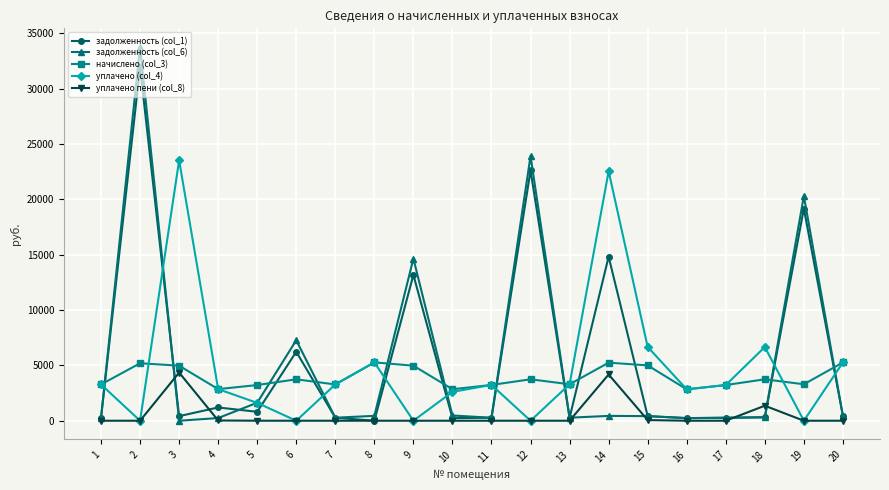

What is the sum of the задолженность (col_1) values at 8 and 14?

14817.0